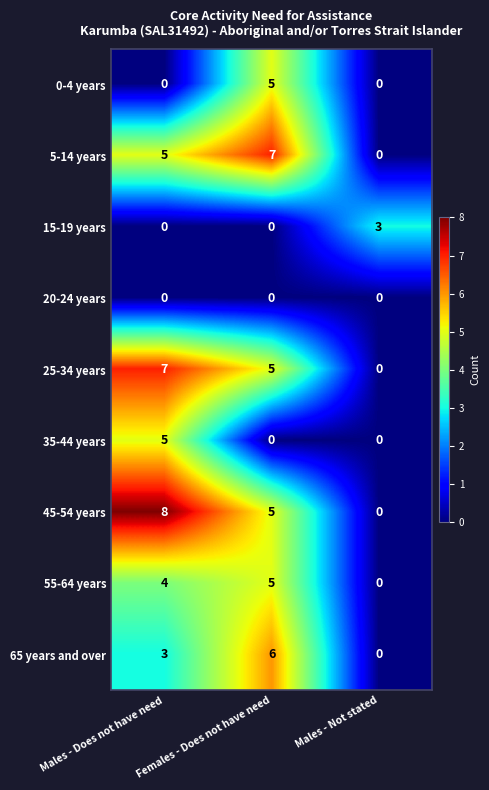

List the labels in order of 65 years and over value, largest first.

Females - Does not have need, Males - Does not have need, Males - Not stated